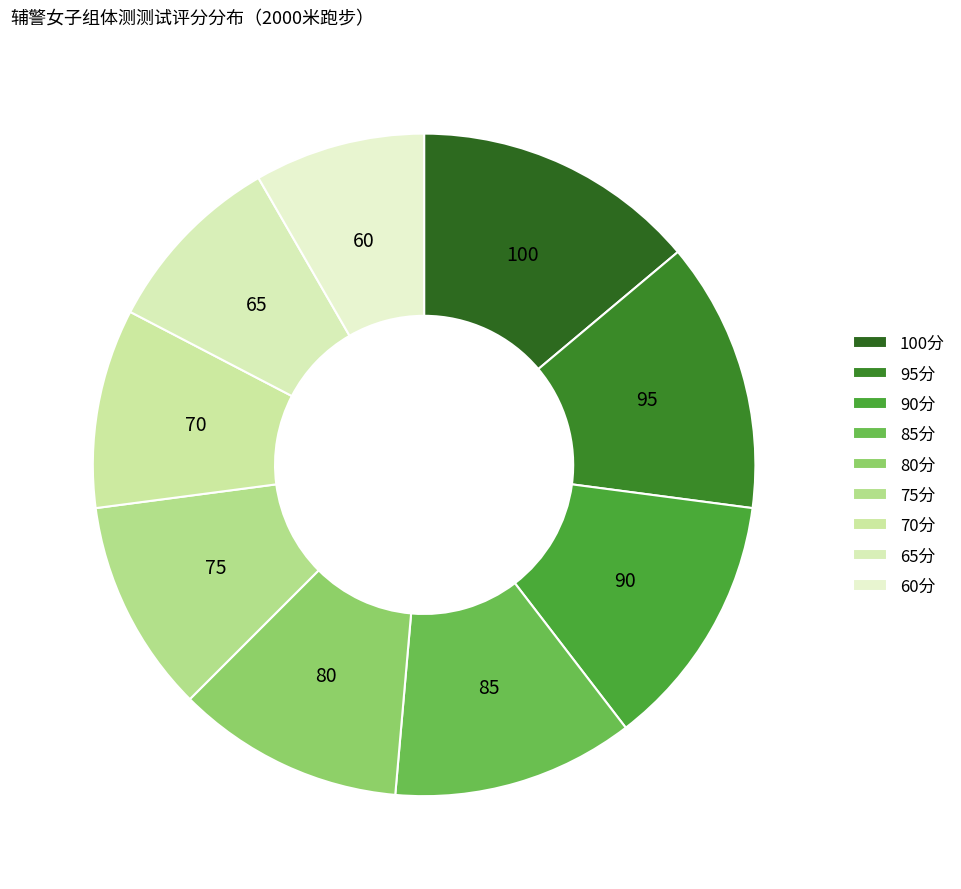

Rank the categories by value from lowest to highest.

60分, 65分, 70分, 75分, 80分, 85分, 90分, 95分, 100分